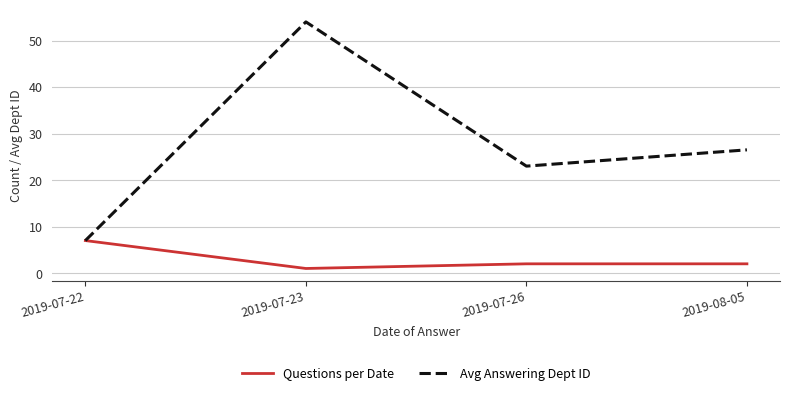

Rank the series by their average value, from highest to lowest.

Avg Answering Dept ID, Questions per Date